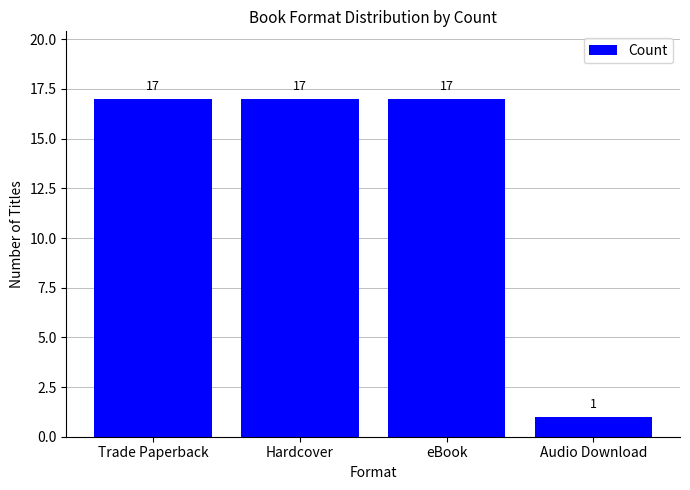

What is the value of the 1st bar from the left?

17